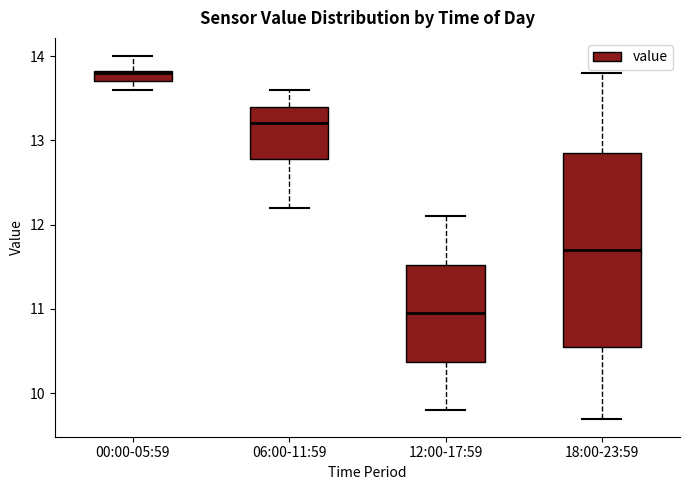

Where is the upper edge of the box for 00:00-05:59 on the y-axis? The values are not printed on the chart, so give them approximately, as read against the axis.

13.8